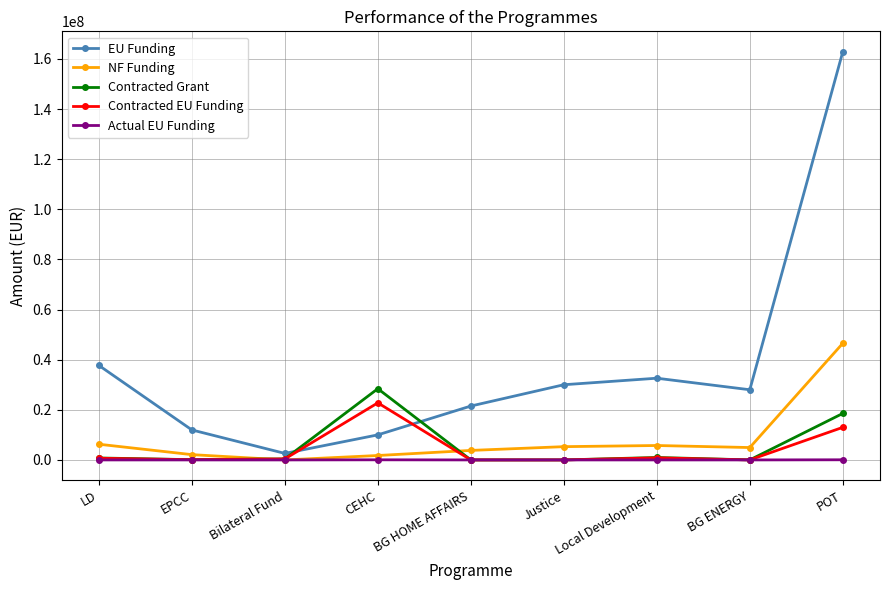

How many intersections are there between EU Funding and Contracted EU Funding?

2